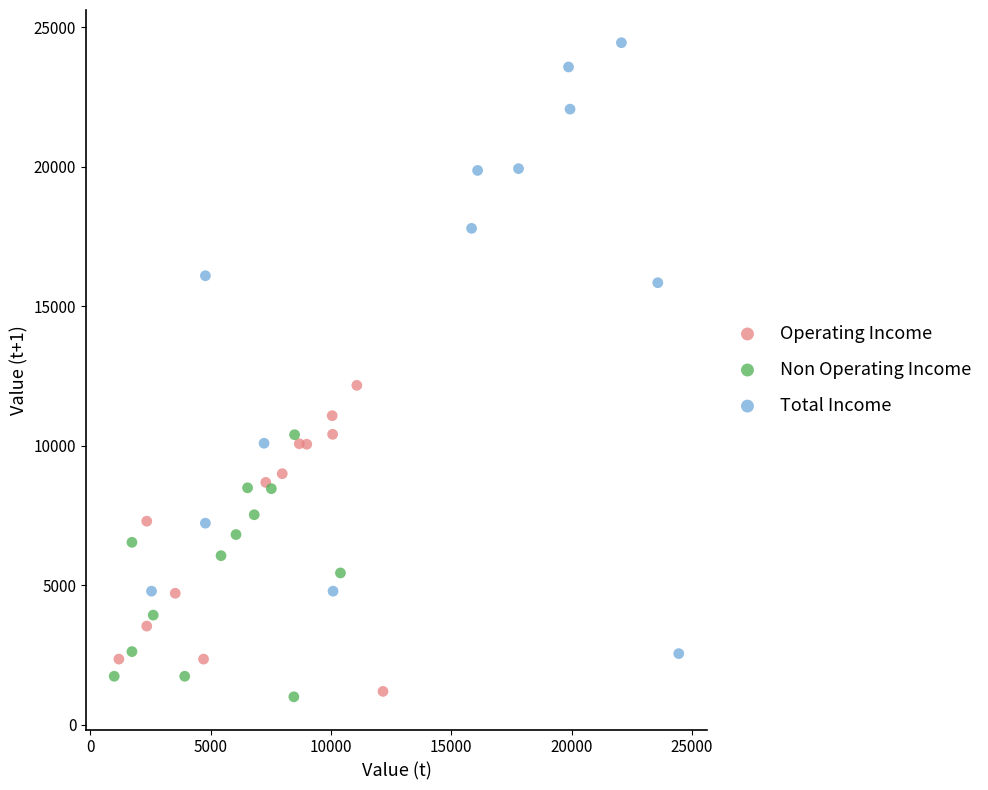

Which series has the widest spread of Y values?

Total Income